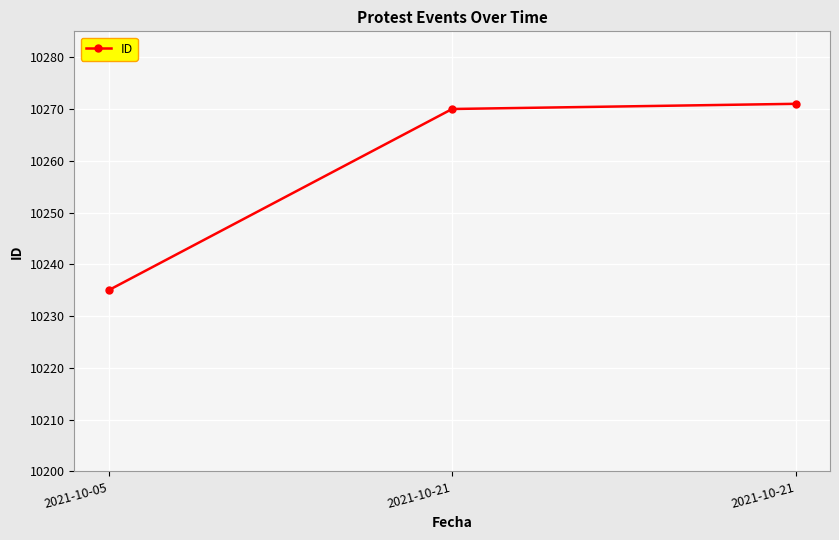

What value does the data have at 2021-10-21?

10271